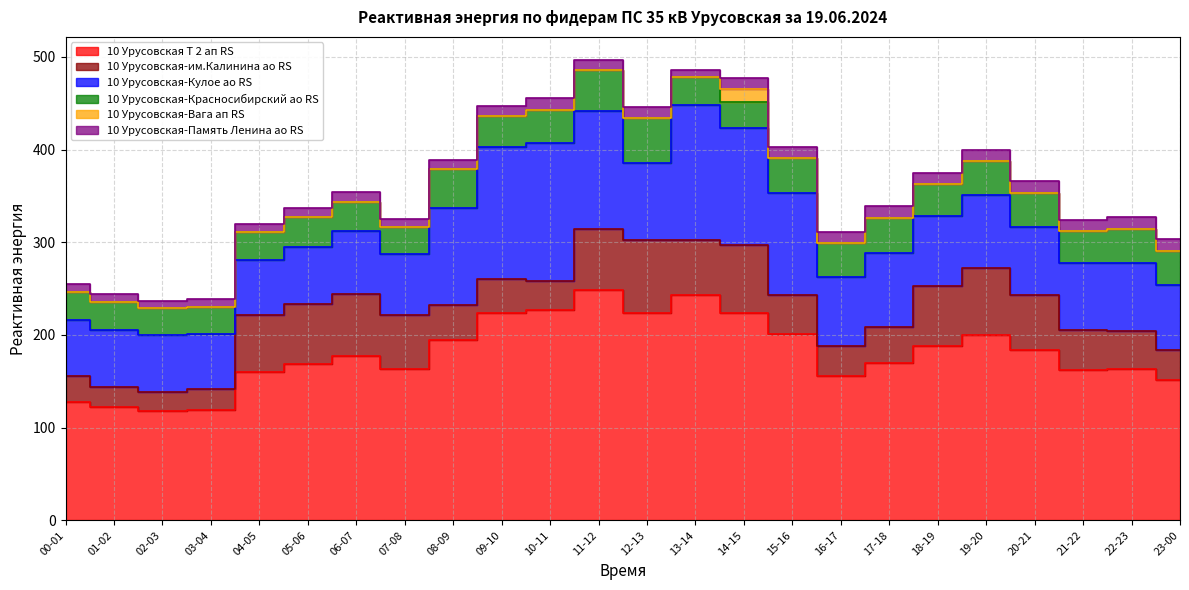

At which label is 10 Урусовская-им.Калинина ао RS closest to 49?

21-22